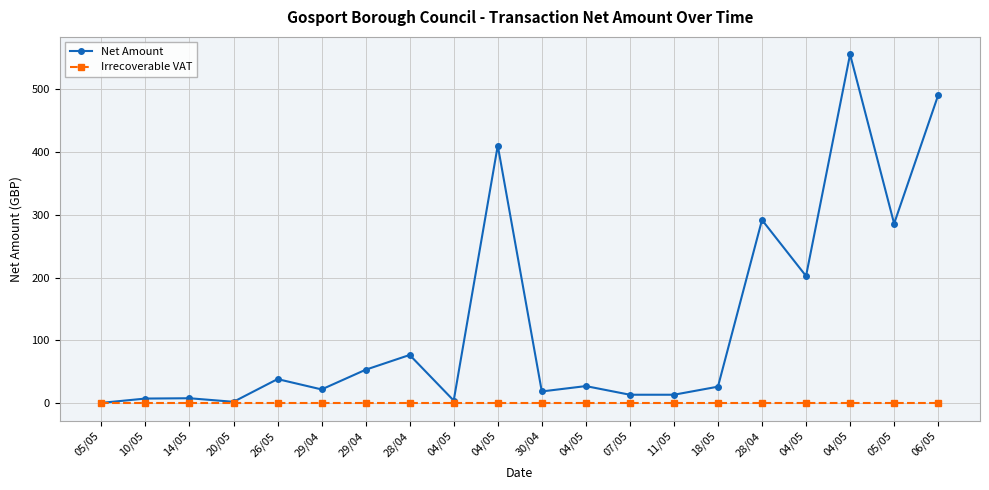

Which series has the largest total across all categories?

Net Amount